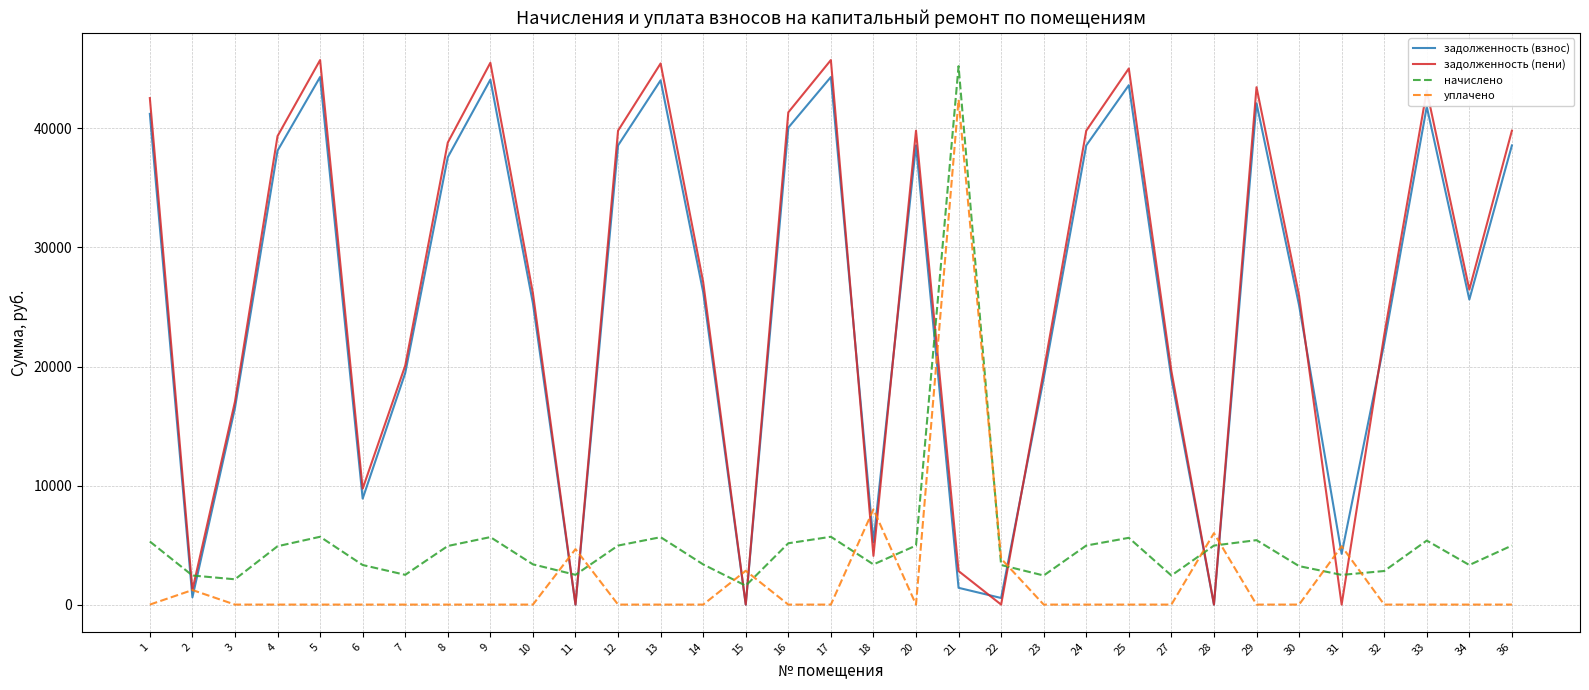

The value of задолженность (взнос) at 3 is 22513.7. True or false?

False